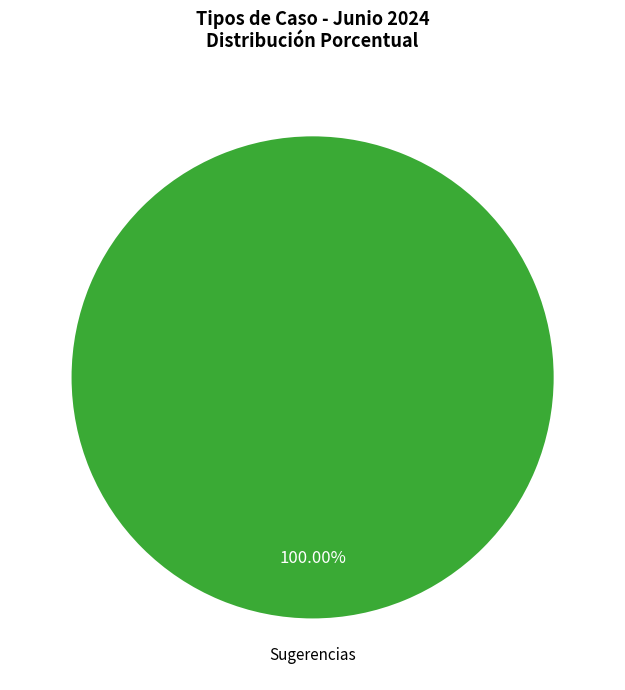

Does any single category account for the majority?

Yes